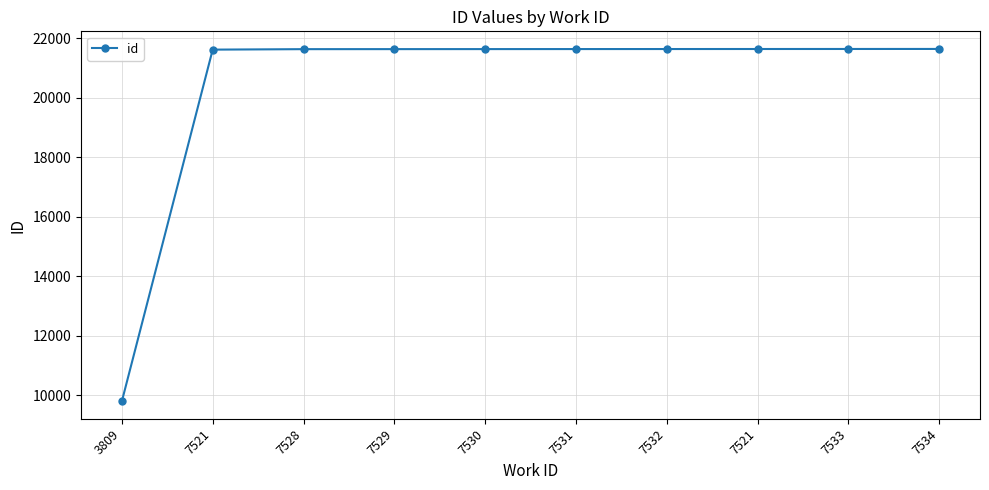

What is the label of the 1st point from the right?

7534